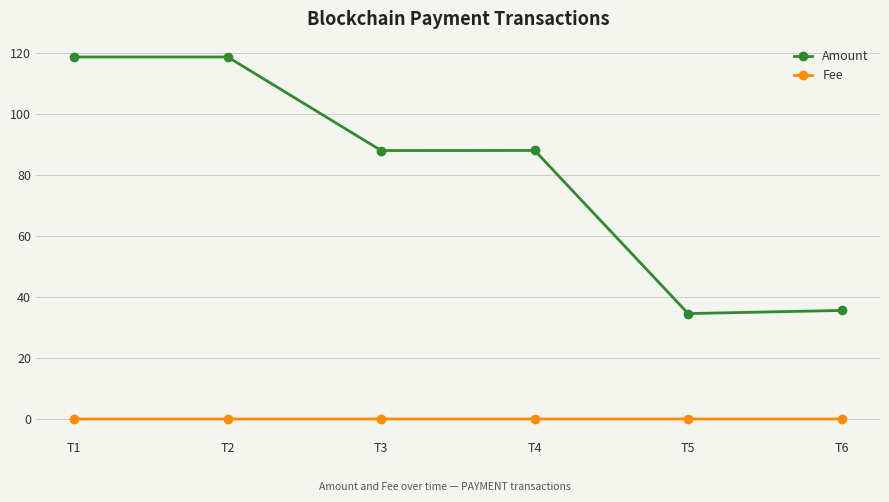

True or false: Amount and Fee intersect in this chart.

False